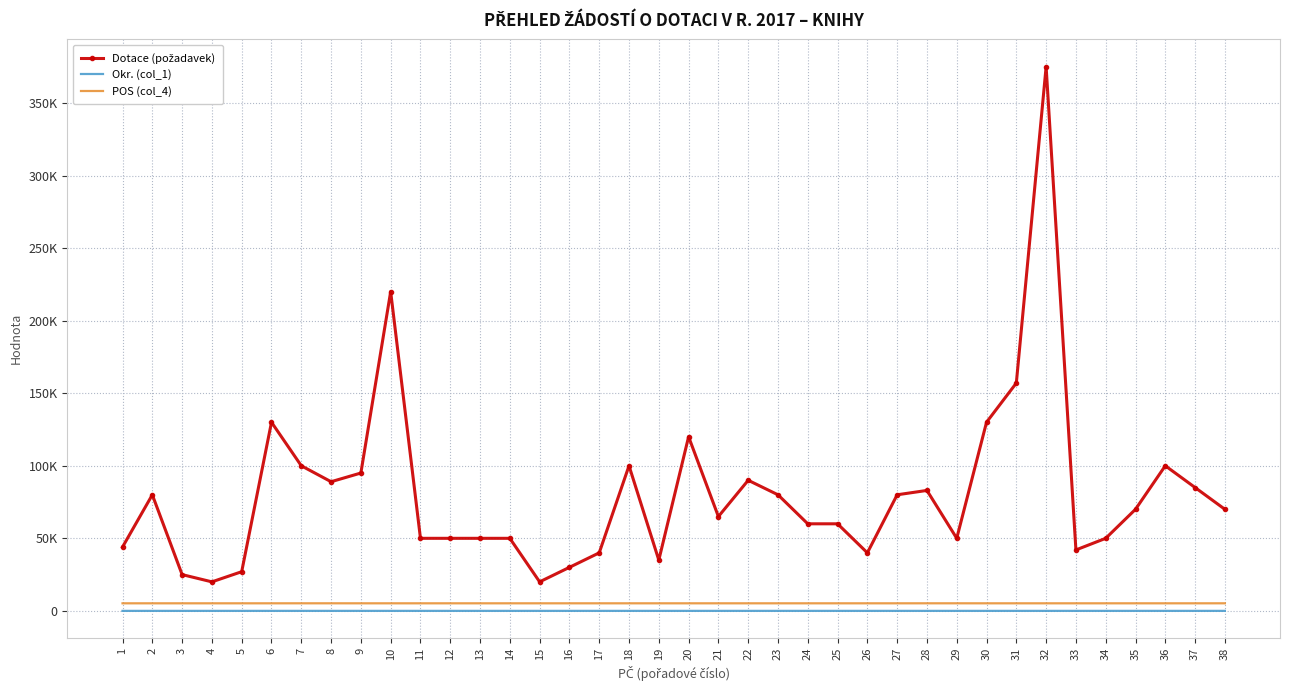

Is the value of POS (col_4) at 25 greater than the value of Dotace (požadavek) at 3?

No